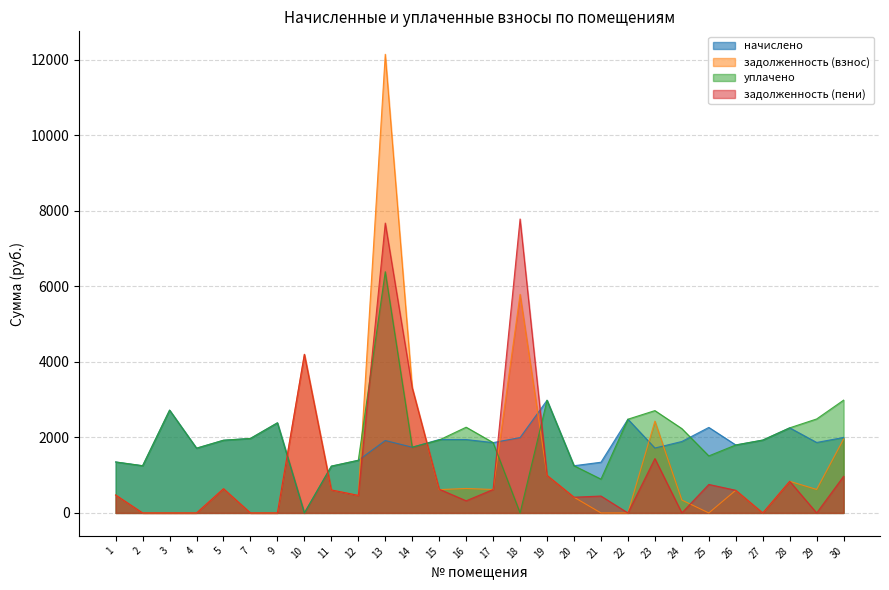

What is the difference between the maximum and minimum values in the уплачено series?

6384.7